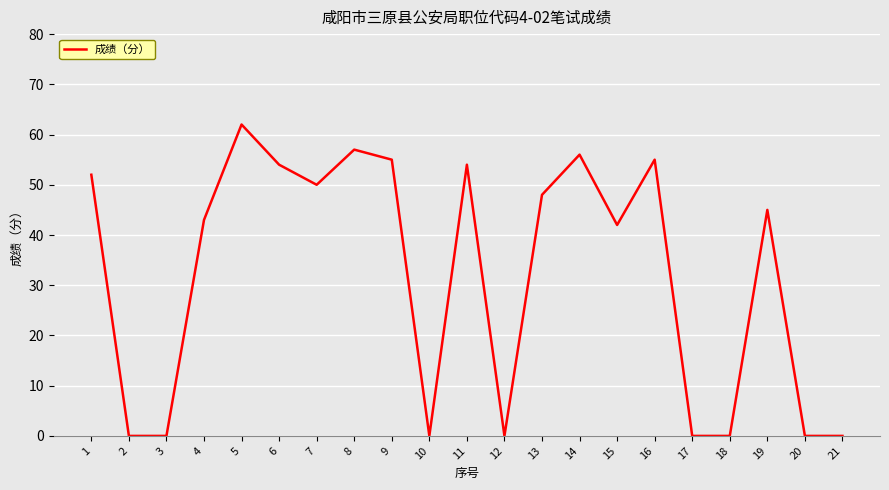

Reading left to right, what are all the values shown in this chart?

1=52	2=0	3=0	4=43	5=62	6=54	7=50	8=57	9=55	10=0	11=54	12=0	13=48	14=56	15=42	16=55	17=0	18=0	19=45	20=0	21=0